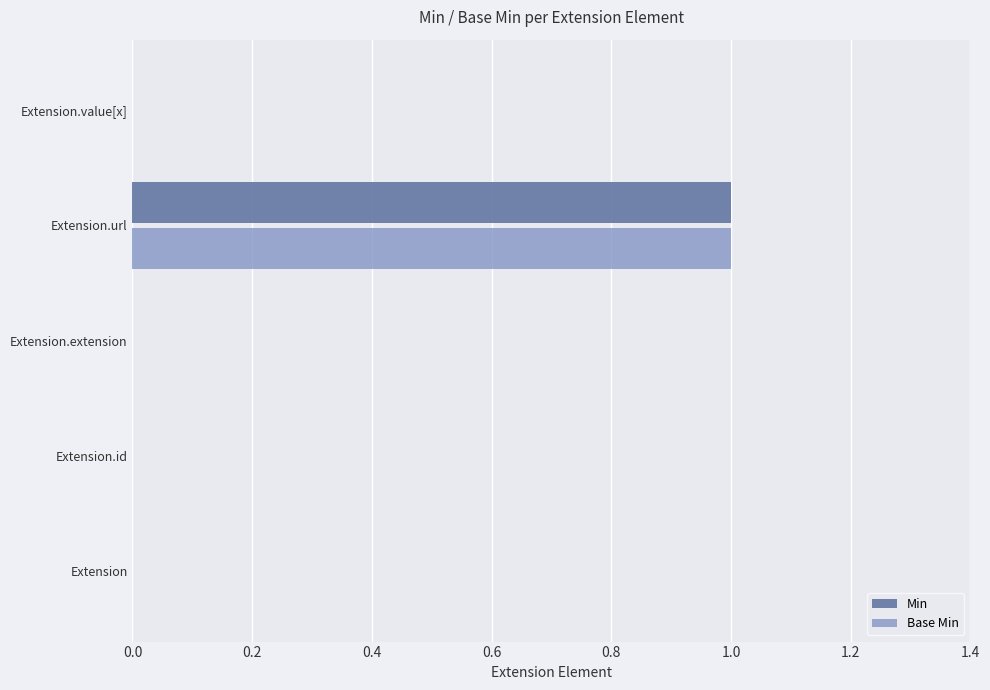

At which label does Min reach its peak?

Extension.url